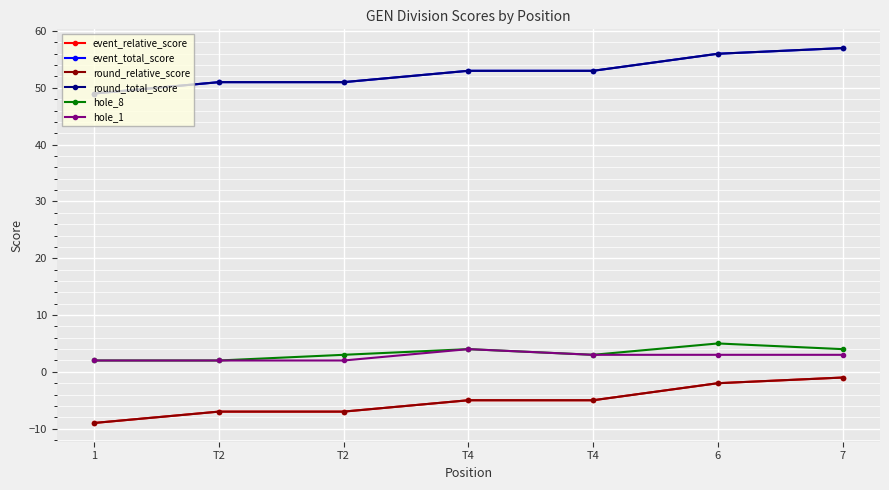

How many values in the hole_8 series exceed 3?

3